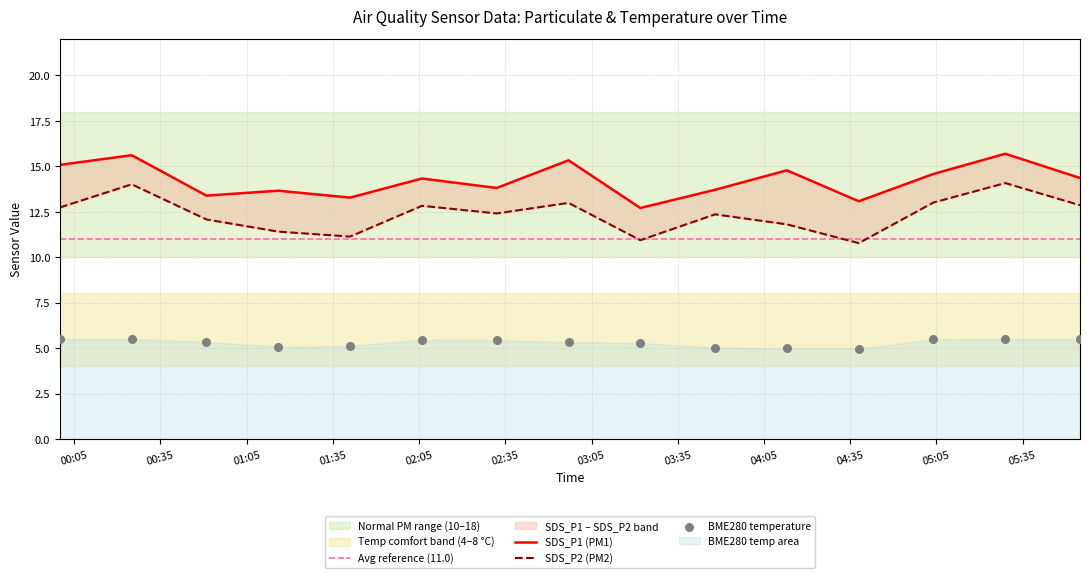

What is the total value across all series at 2022/11/13 01:16?

30.1